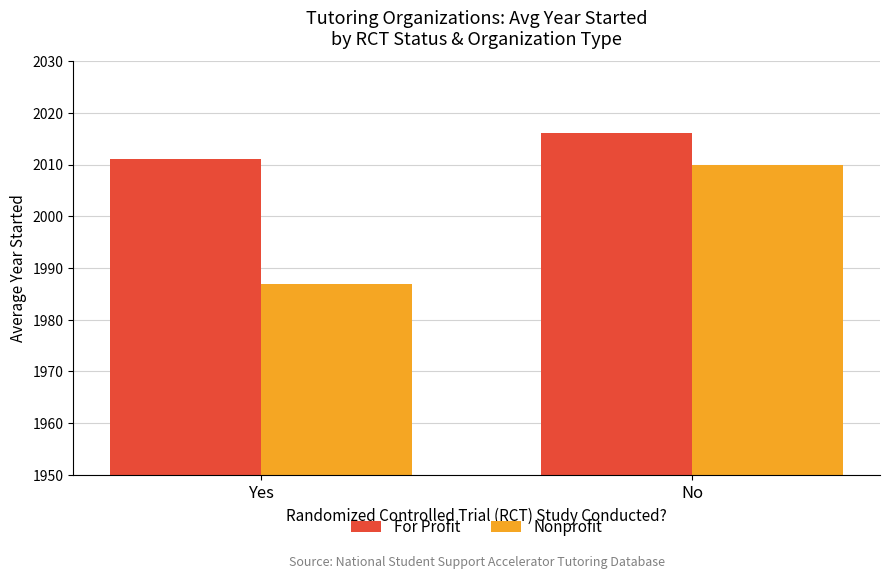

What are all the series names shown in the legend?

For Profit, Nonprofit